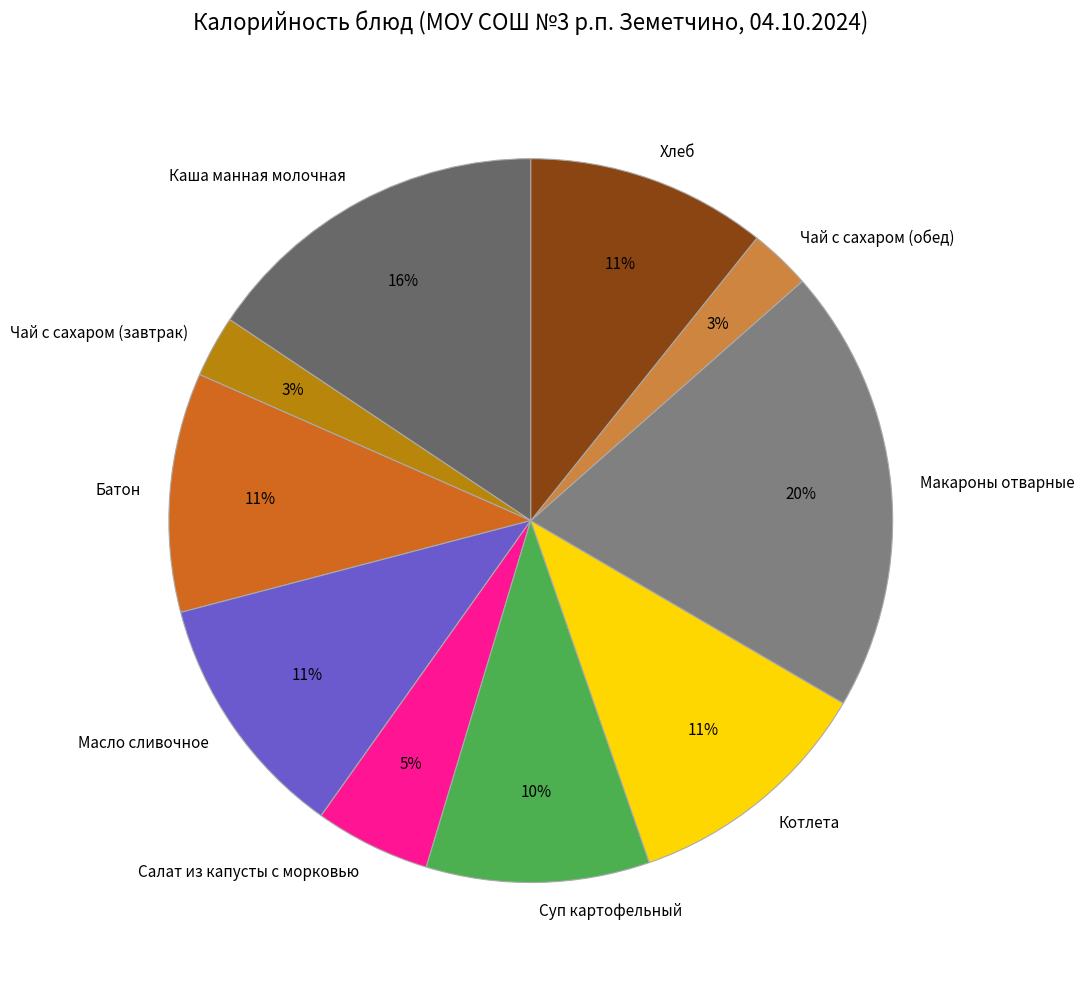

Which category has the biggest portion of the pie?

Макароны отварные